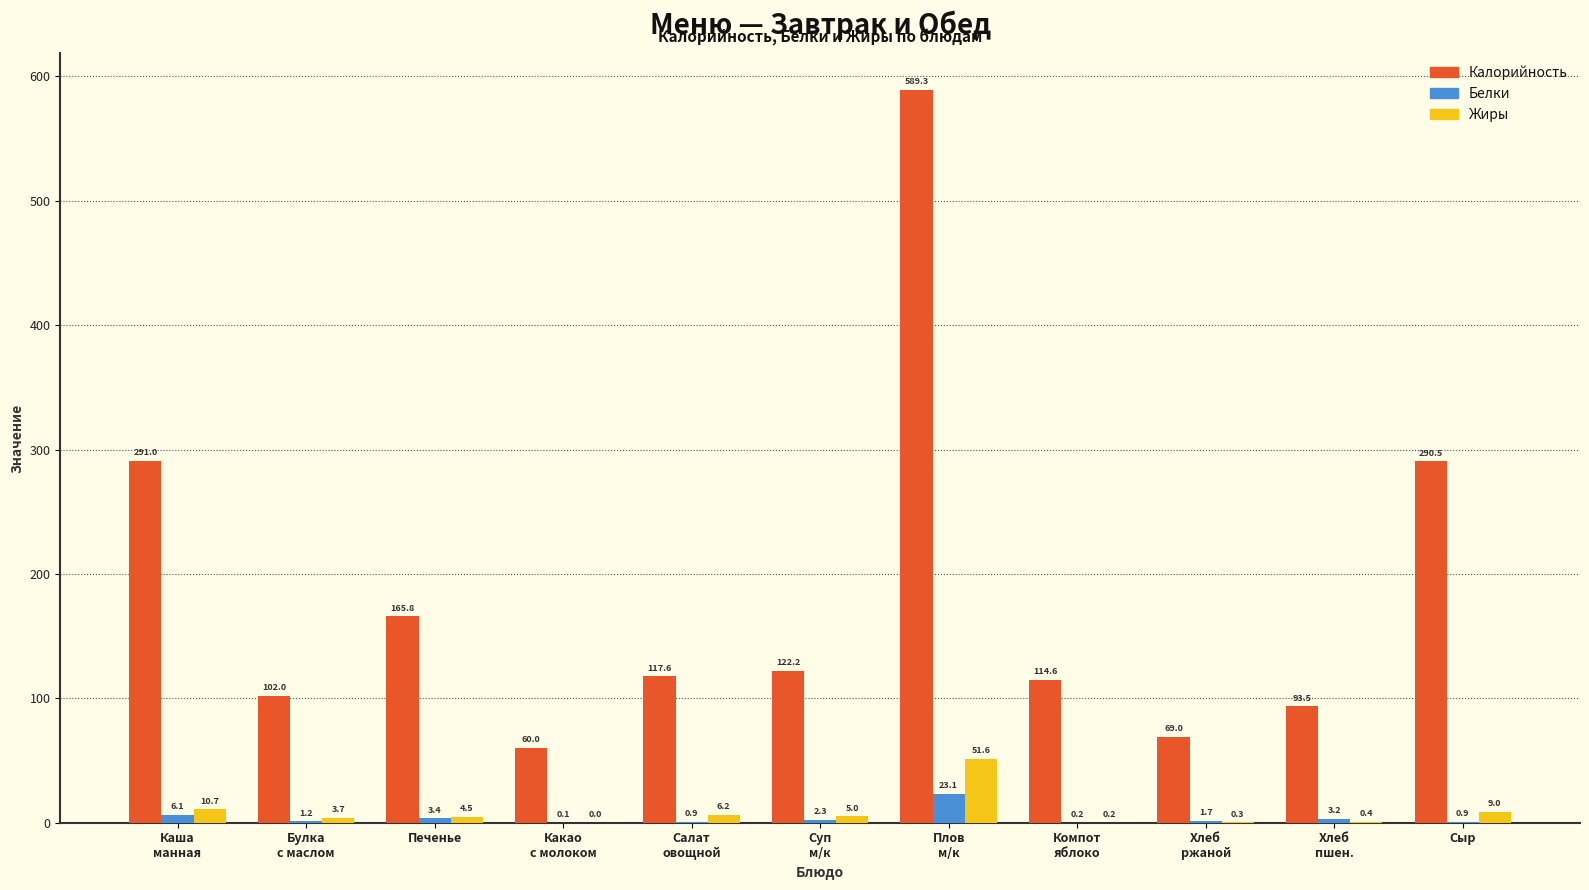

Which series has the largest total across all categories?

Калорийность